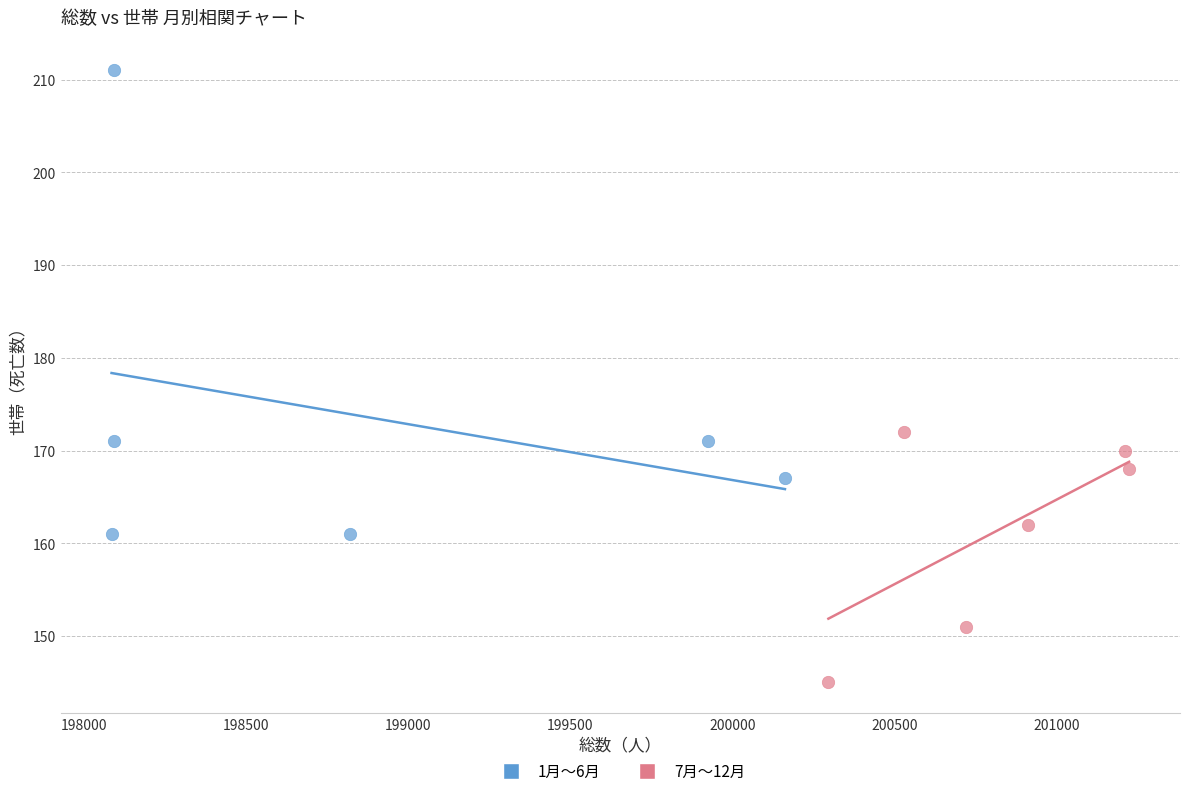

Which series reaches the minimum Y coordinate?

7月〜12月